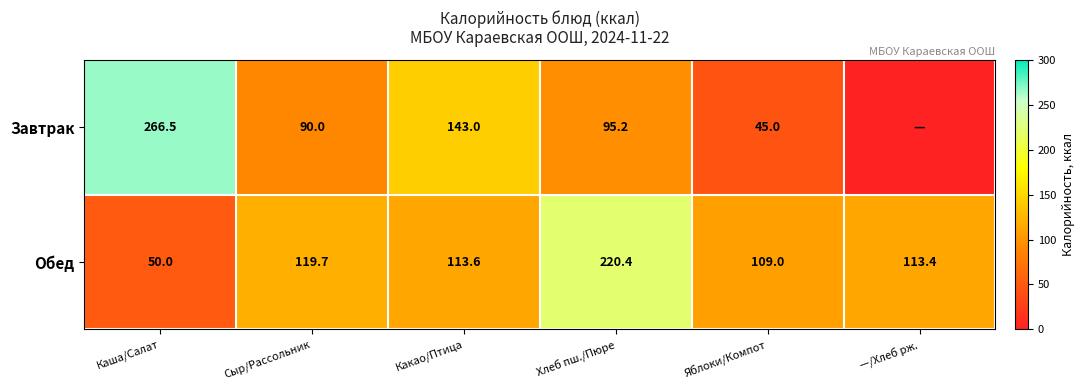

What is the highest value of the Обед series?

220.4